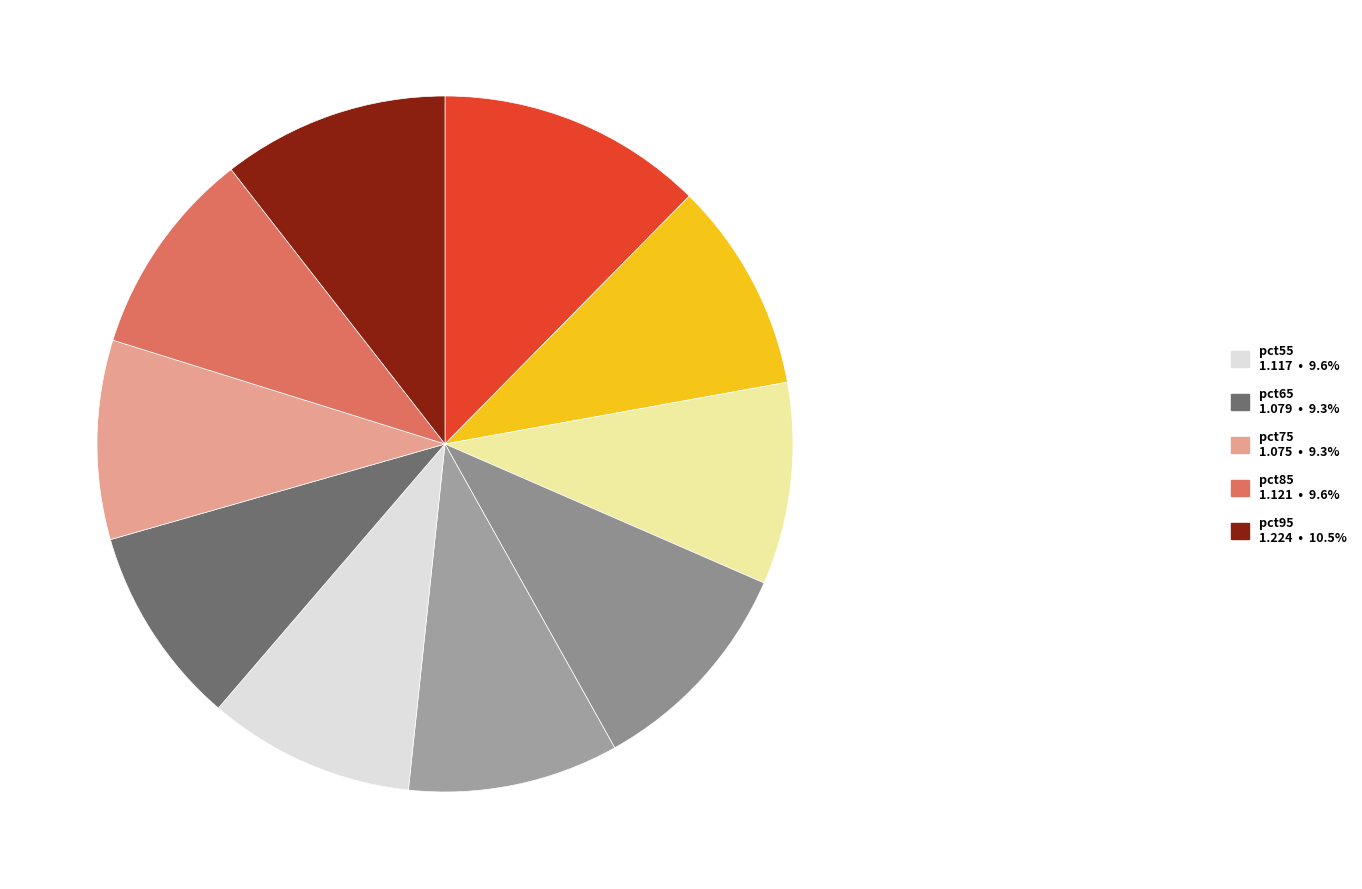

What is the largest slice in the pie chart?

pct05